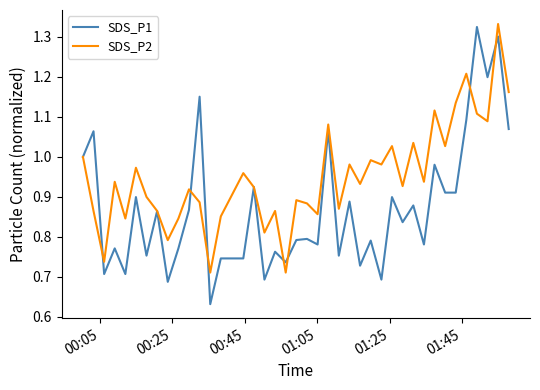

Rank the series by their average value, from lowest to highest.

SDS_P1, SDS_P2